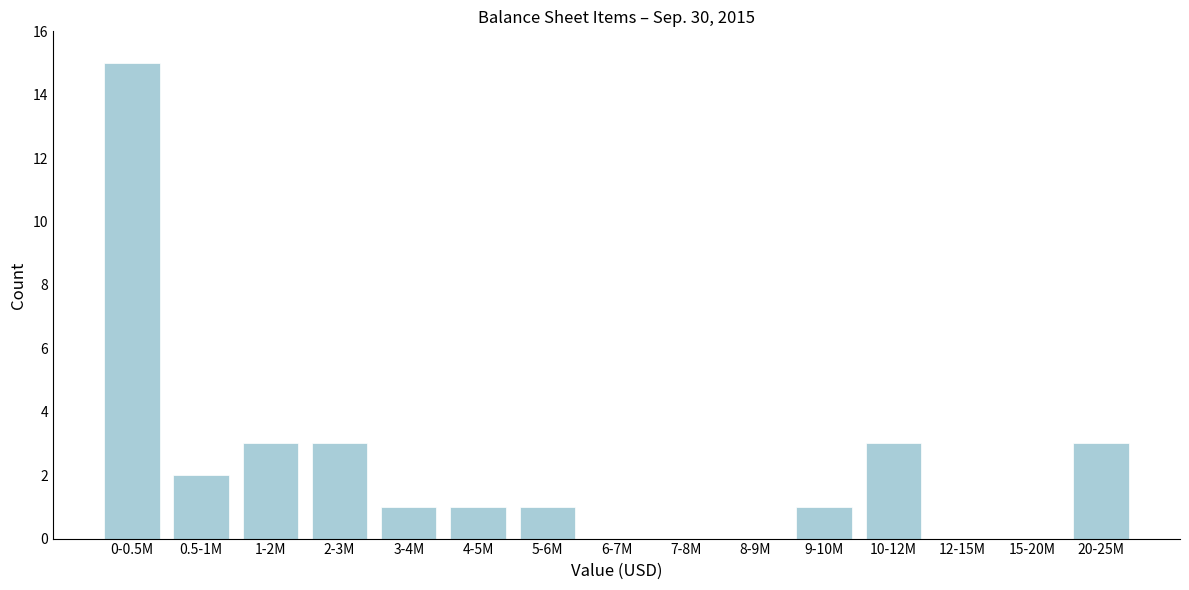

Reading left to right, what are all the values shown in this chart?

0-0.5M=15	0.5-1M=2	1-2M=3	2-3M=3	3-4M=1	4-5M=1	5-6M=1	6-7M=0	7-8M=0	8-9M=0	9-10M=1	10-12M=3	12-15M=0	15-20M=0	20-25M=3